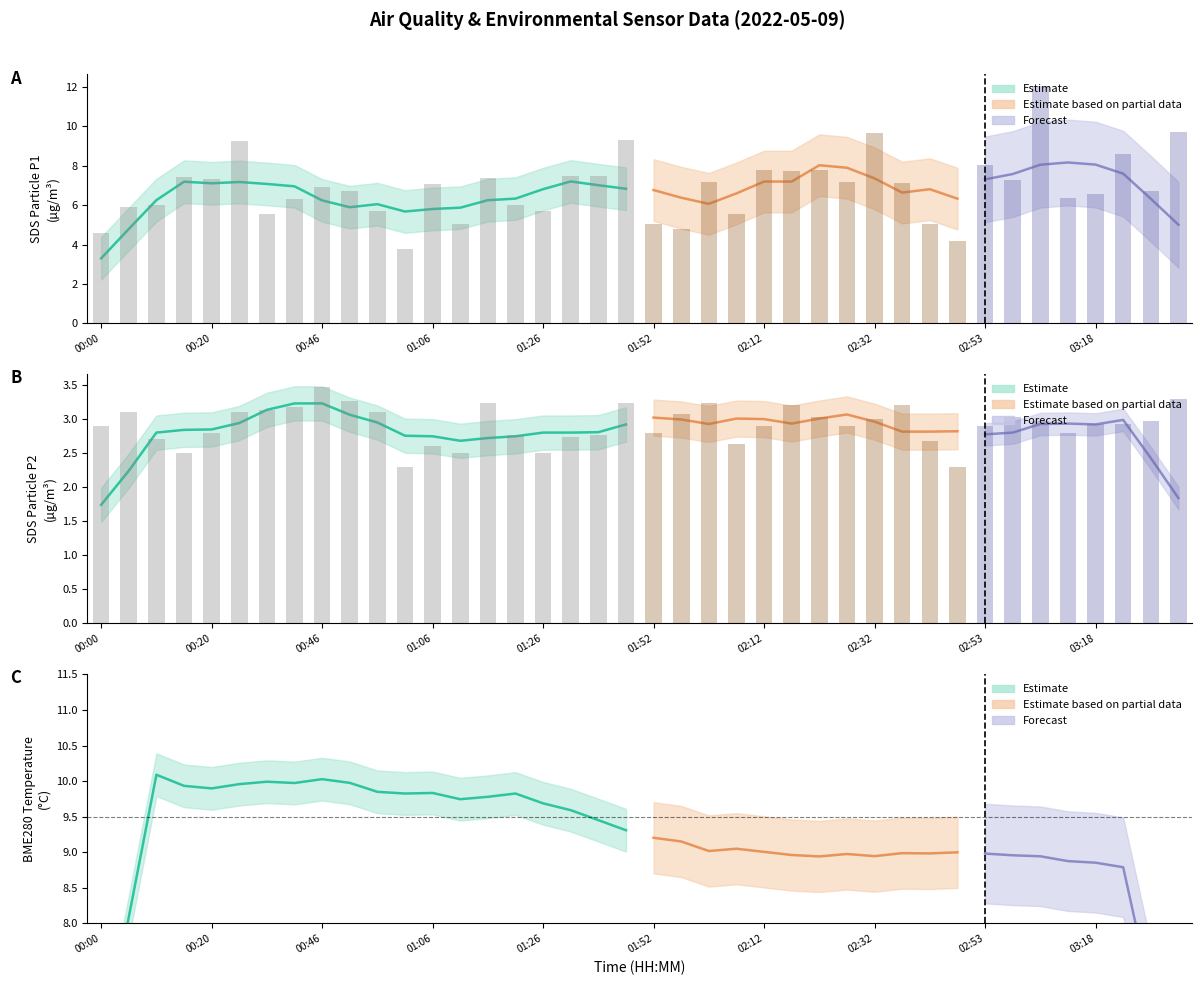

Which series has the largest total across all categories?

SDS_P1